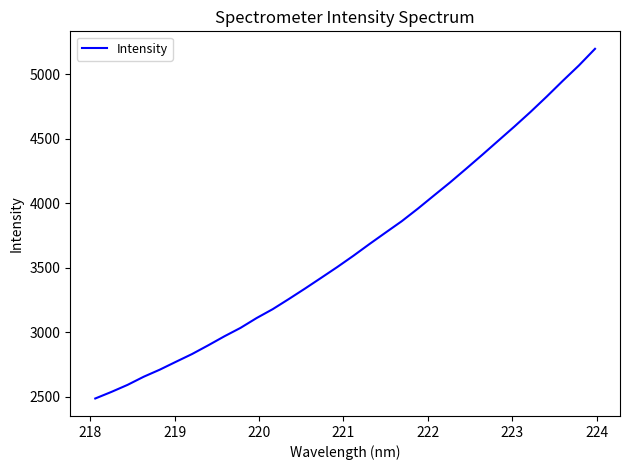

What is the difference between the maximum and minimum values?

2711.6